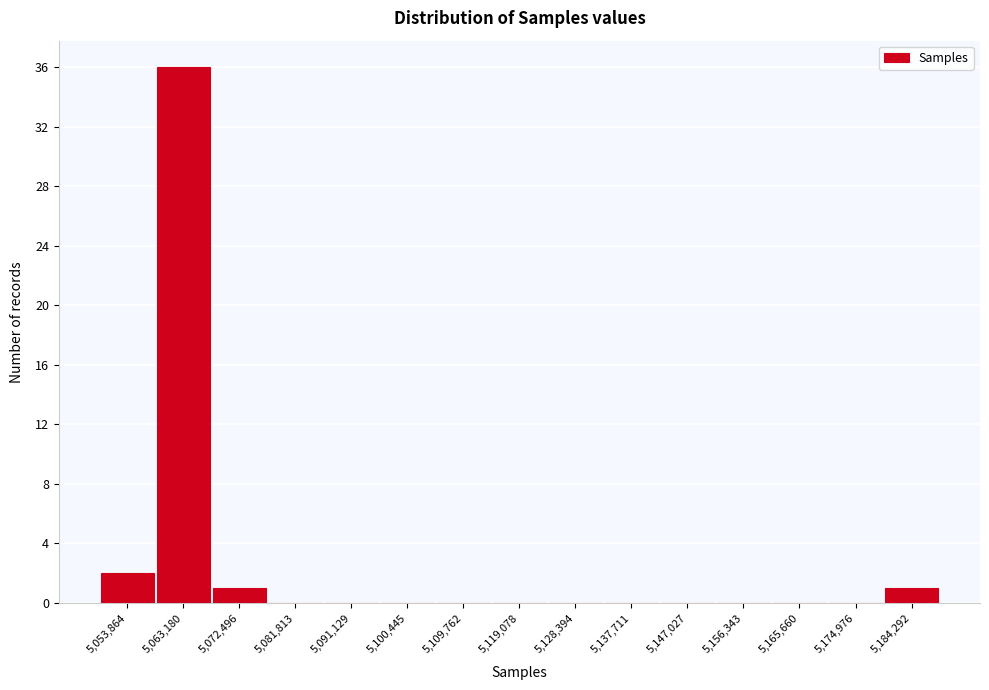

Reading left to right, what are all the values shown in this chart?

5,053,864=2	5,063,180=36	5,072,496=1	5,081,813=0	5,091,129=0	5,100,445=0	5,109,762=0	5,119,078=0	5,128,394=0	5,137,711=0	5,147,027=0	5,156,343=0	5,165,660=0	5,174,976=0	5,184,292=1